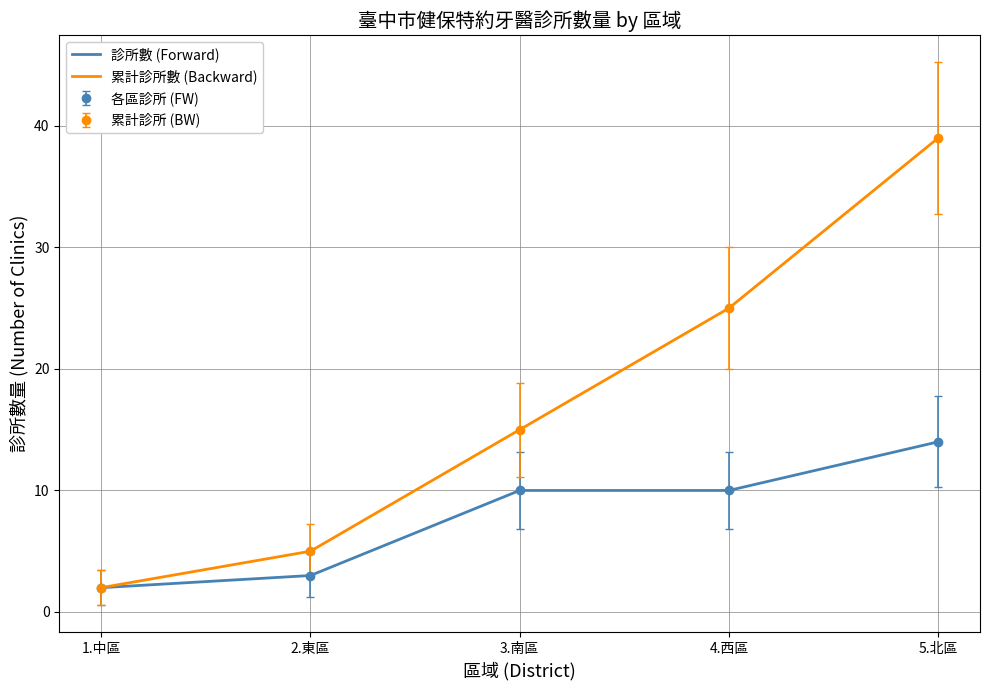

True or false: 累計診所數 (Backward) and 診所數 (Forward) cross at least once.

False